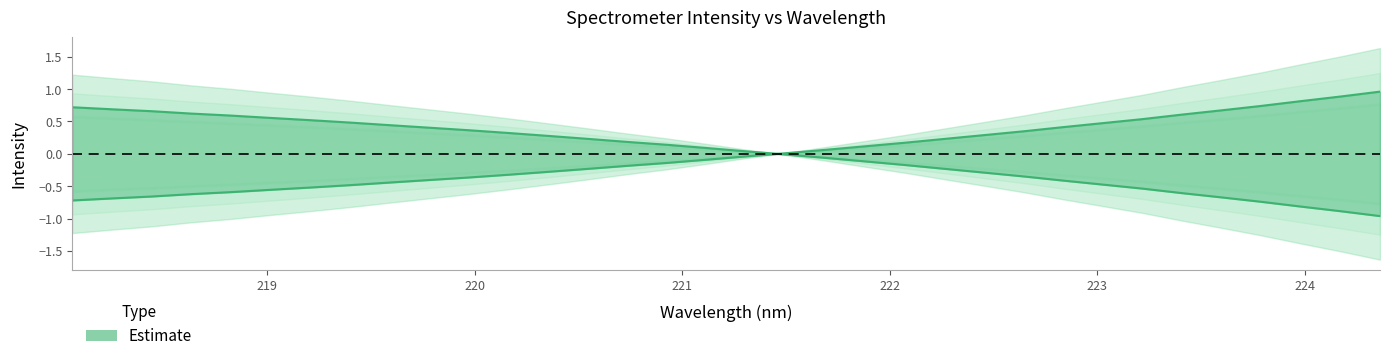

The value at 223.5987 is 0.7. True or false?

True